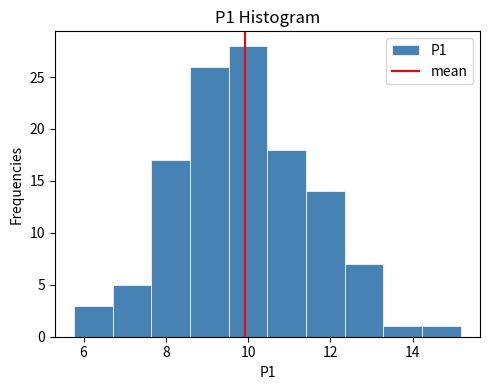

What is the height of the bar covering 13.2 to 14.2 on the x-axis? Neither the bar edges nor the heights are printed on the chart, so give them approximately, as read against the axes.

1